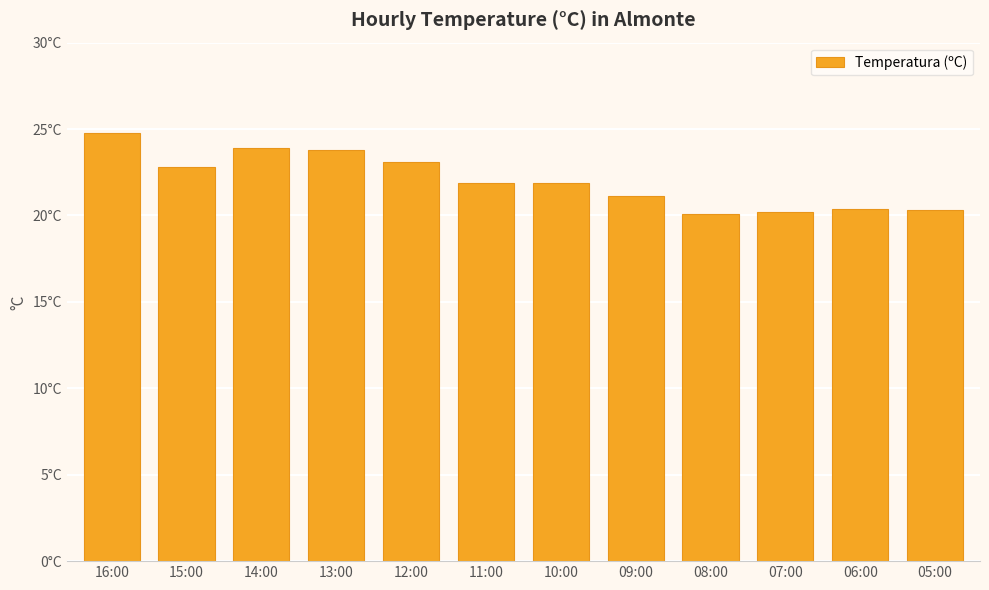

What is the difference between the second highest and second lowest values?

3.7